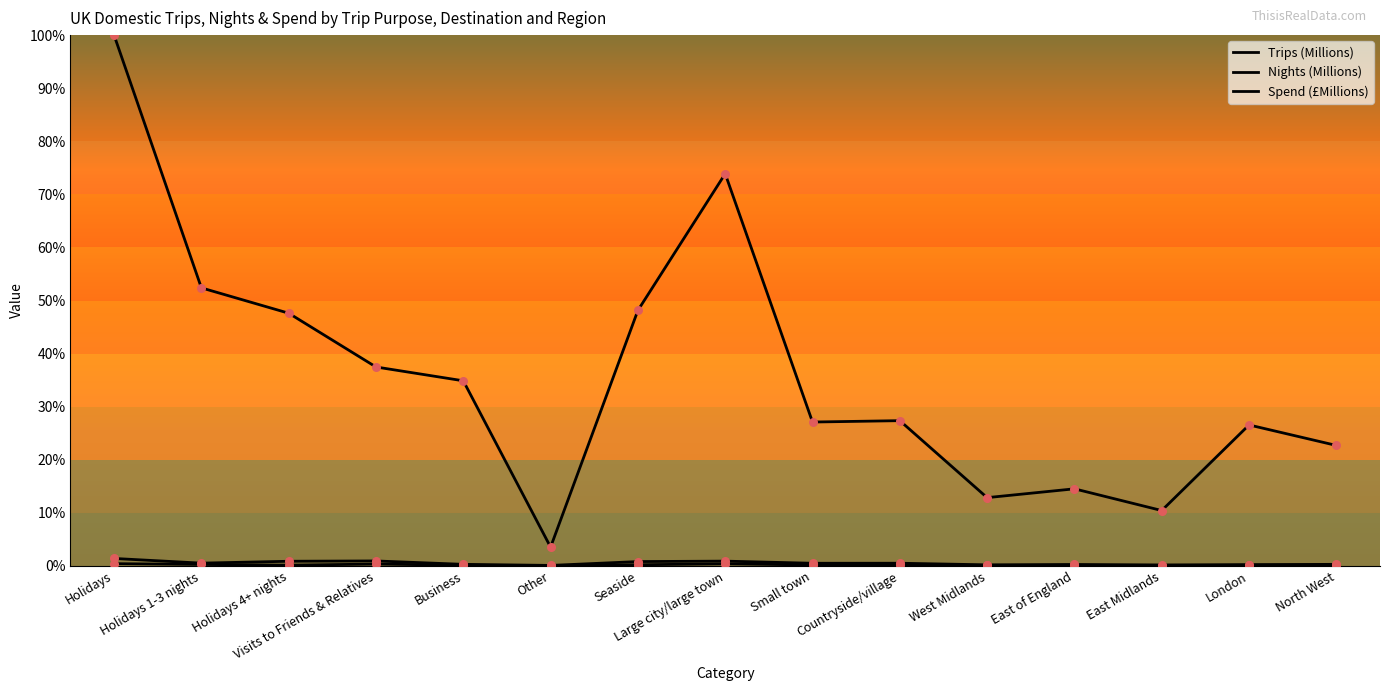

Which series has the largest total across all categories?

Spend (£Millions)